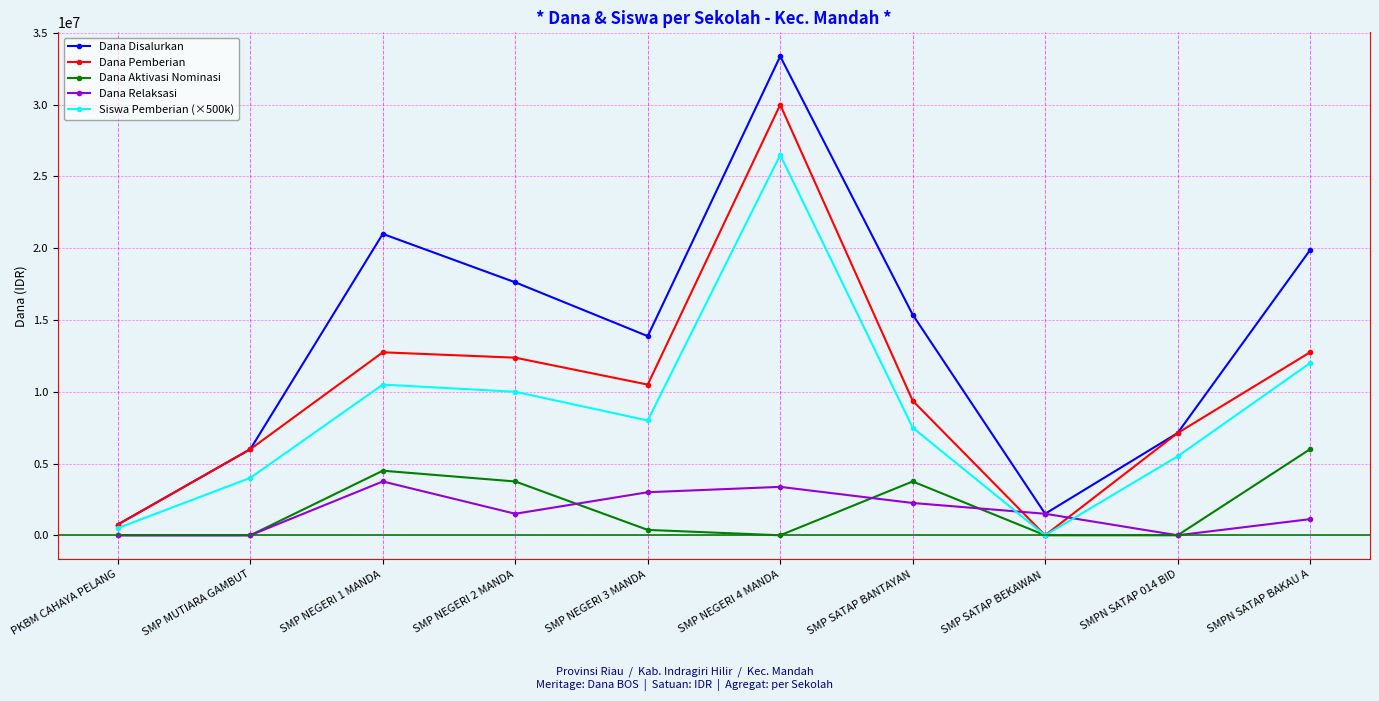

What are all the series names shown in the legend?

Dana Disalurkan, Dana Pemberian, Dana Aktivasi Nominasi, Dana Relaksasi, Siswa Pemberian (×500k)